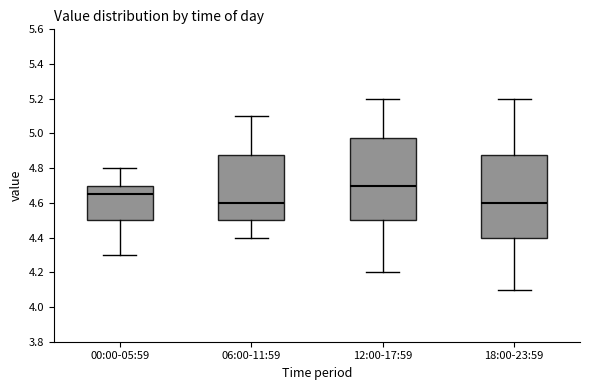

Reading left to right, transcribe this box plot: for each box, give where its median line is, the range the box spans, and where its two whiskers end, as read against the y-axis. The values are not printed on the chart, so give them approximately, as read against the axis.

00:00-05:59: median 4.66, box 4.50 to 4.70, whiskers 4.30 to 4.80
06:00-11:59: median 4.60, box 4.50 to 4.88, whiskers 4.40 to 5.10
12:00-17:59: median 4.70, box 4.50 to 4.98, whiskers 4.20 to 5.20
18:00-23:59: median 4.60, box 4.40 to 4.88, whiskers 4.10 to 5.20